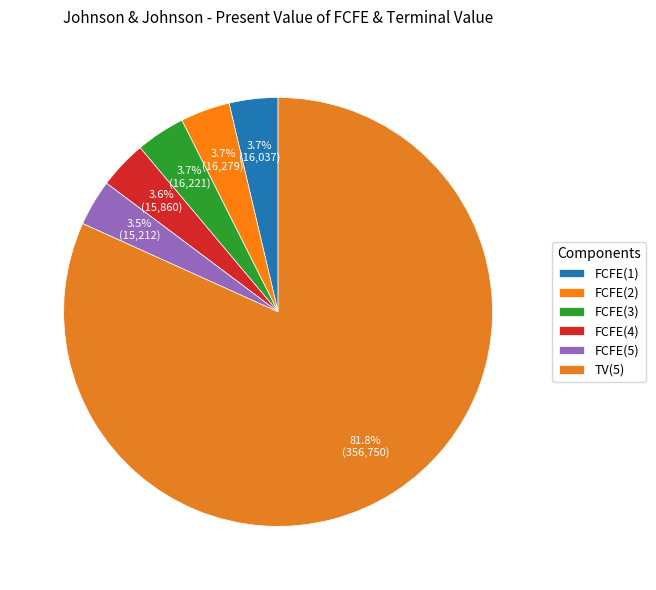

Approximately how many times larger is the value at FCFE(3) compared to FCFE(5)?

1.1